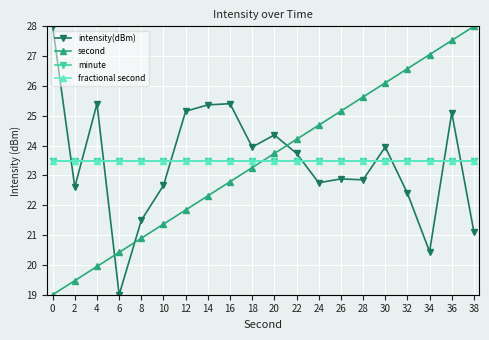

Which series has the largest total across all categories?

second